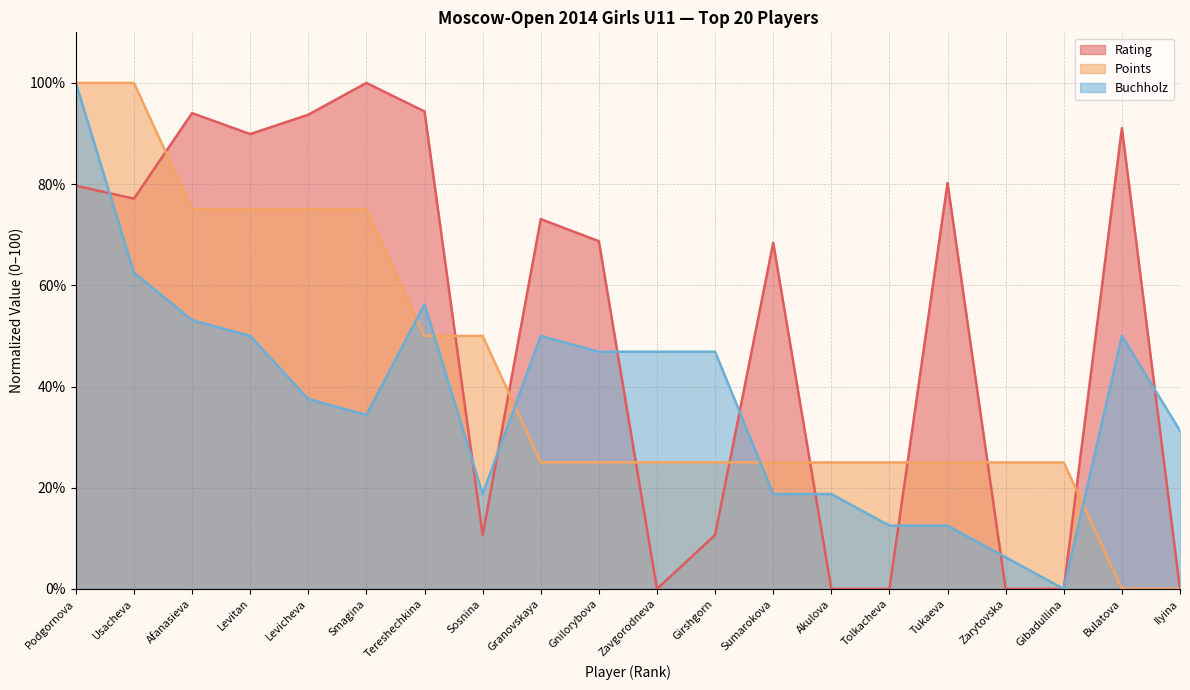

The value of Rating at Levitan is 149.0. True or false?

False